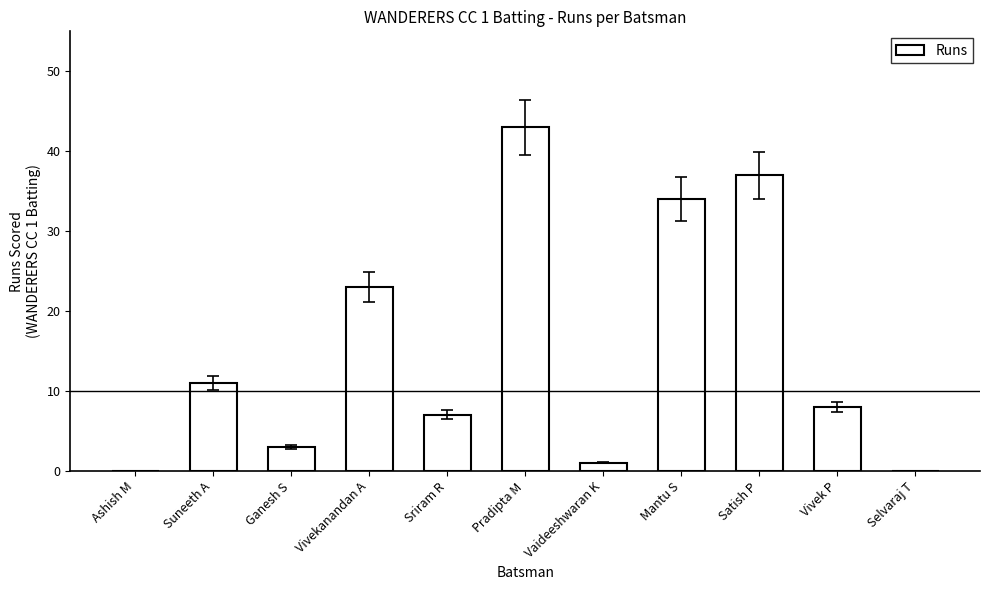

What is the sum of the values at Ganesh S and Mantu S?

37